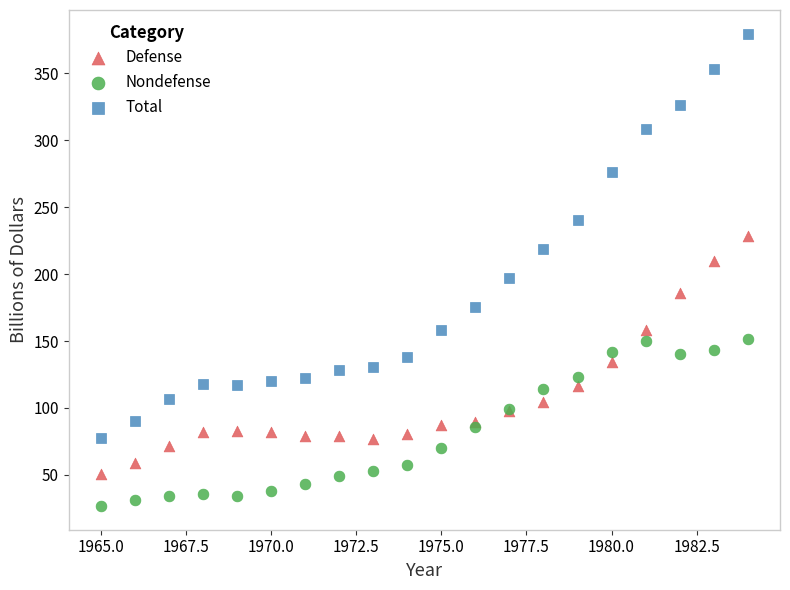

Which series has the widest spread of Y values?

Total